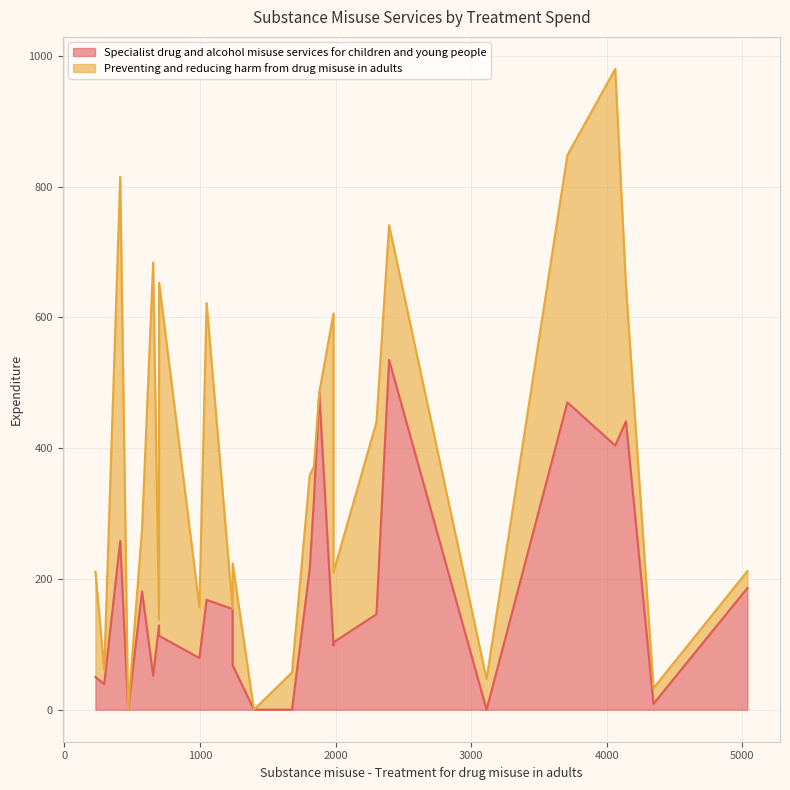

How many data points in Specialist drug and alcohol misuse services for children and young people are less than 129?

13